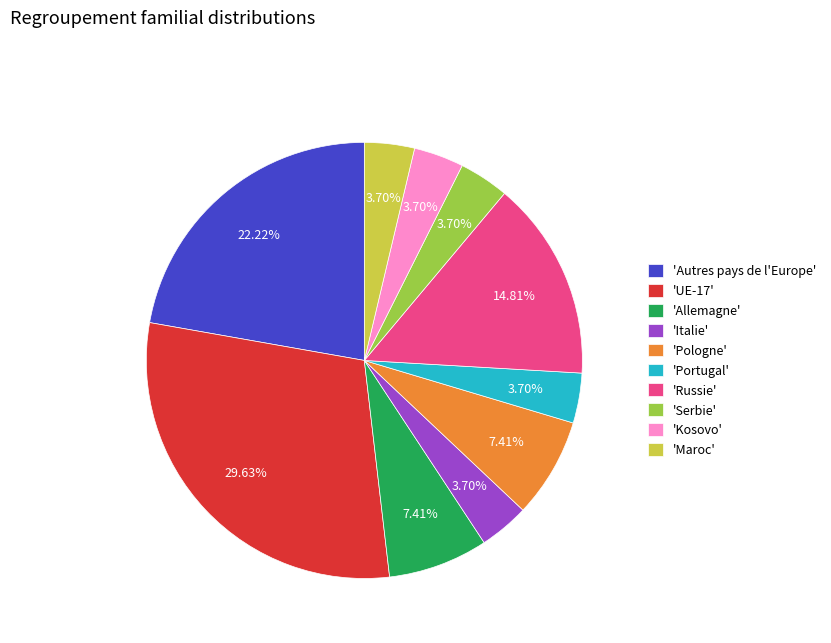

Is 'Kosovo' the majority of the pie?

No